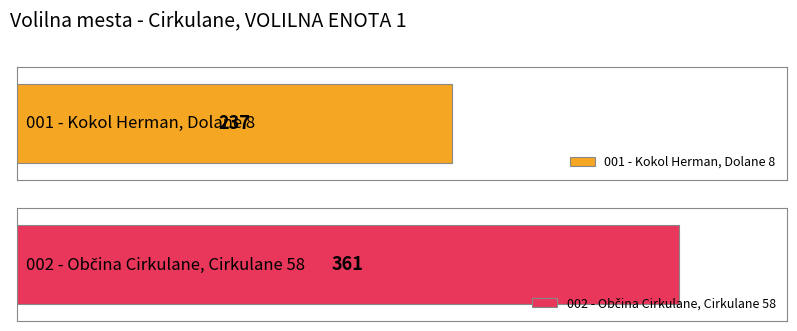

Reading left to right, list all the values displayed in this chart.

237	361